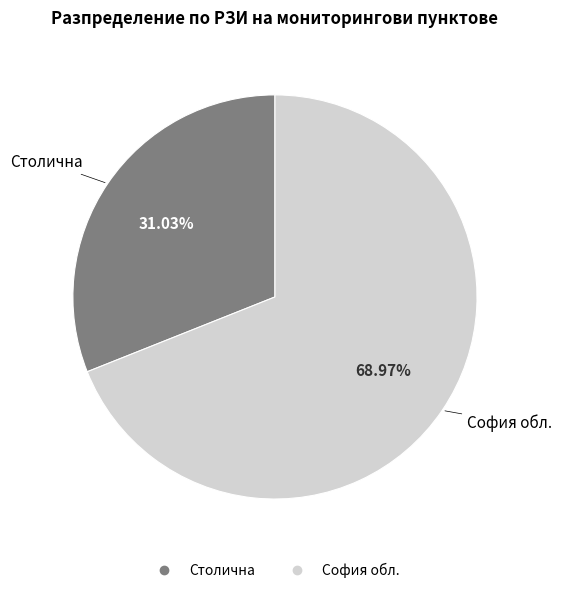

How much of the chart is everything except Столична?

69.0%